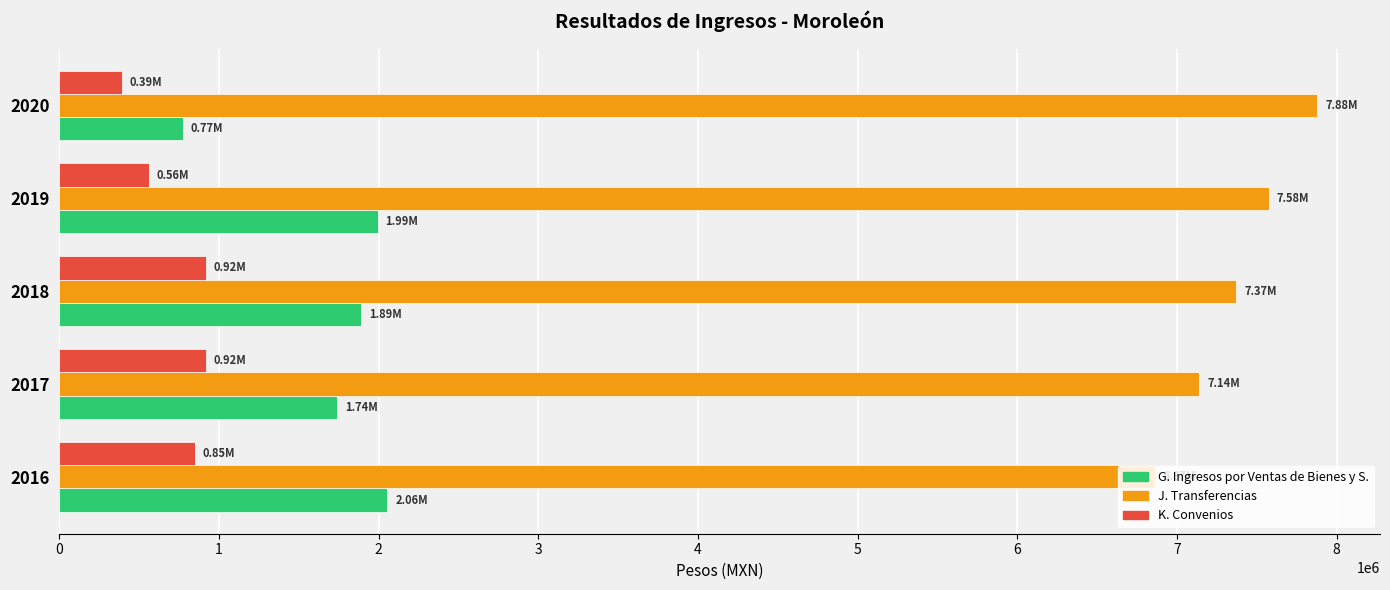

Is the value of G. Ingresos por Ventas de Bienes y S. at 2016 greater than the value of K. Convenios at 2017?

Yes